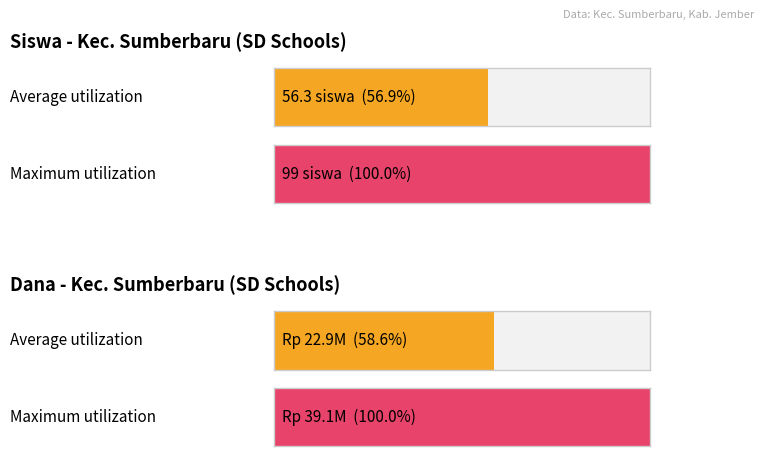

How many distinct data groups are displayed?

2